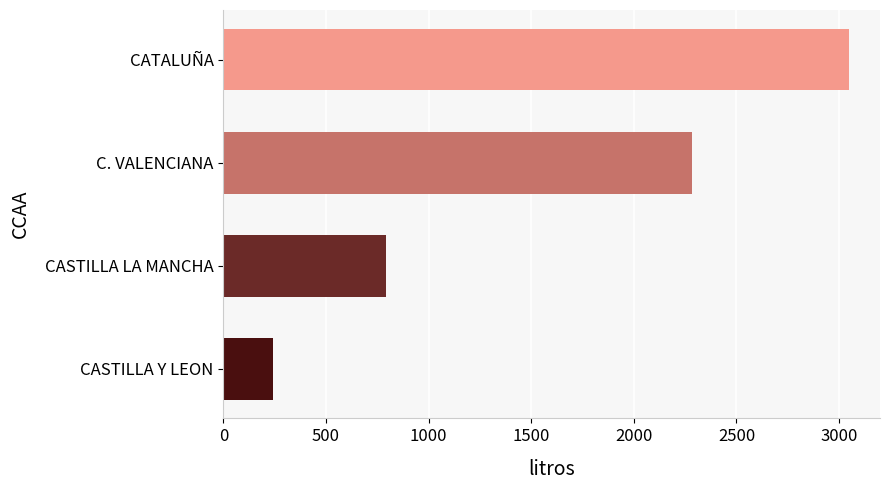

What is the change in value from CASTILLA Y LEON to C. VALENCIANA?

+2037